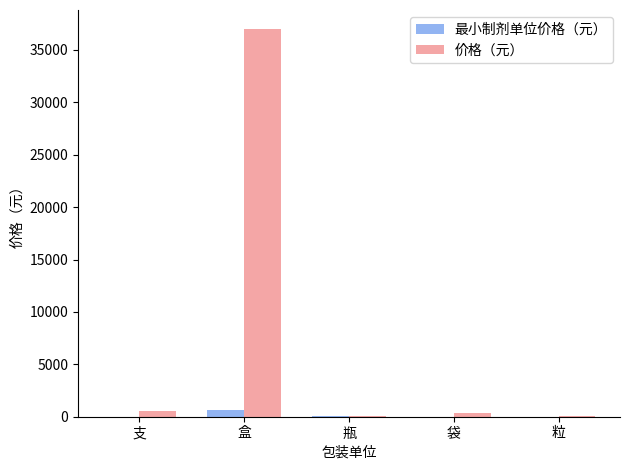

What are all the series names shown in the legend?

最小制剂单位价格（元）, 价格（元）